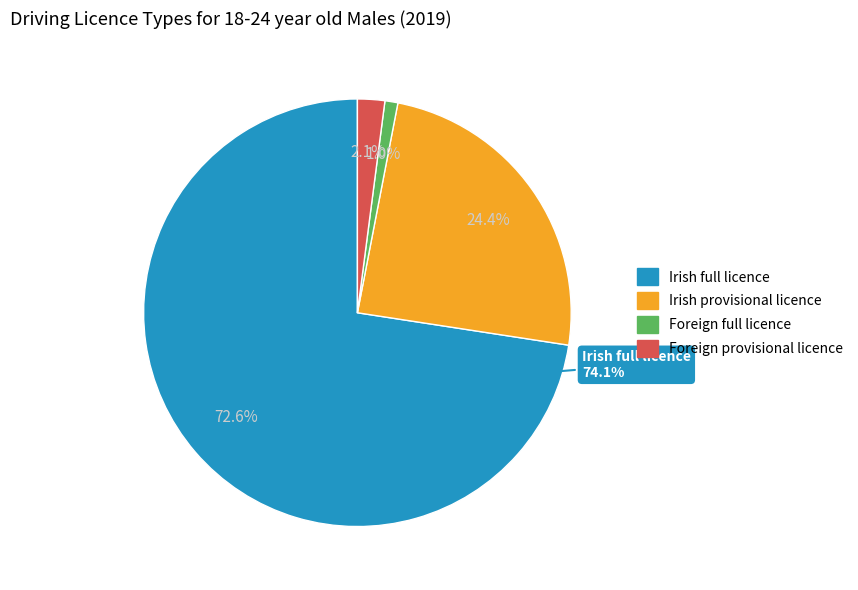

Is the sum of Irish provisional licence and Foreign full licence greater than half?

No